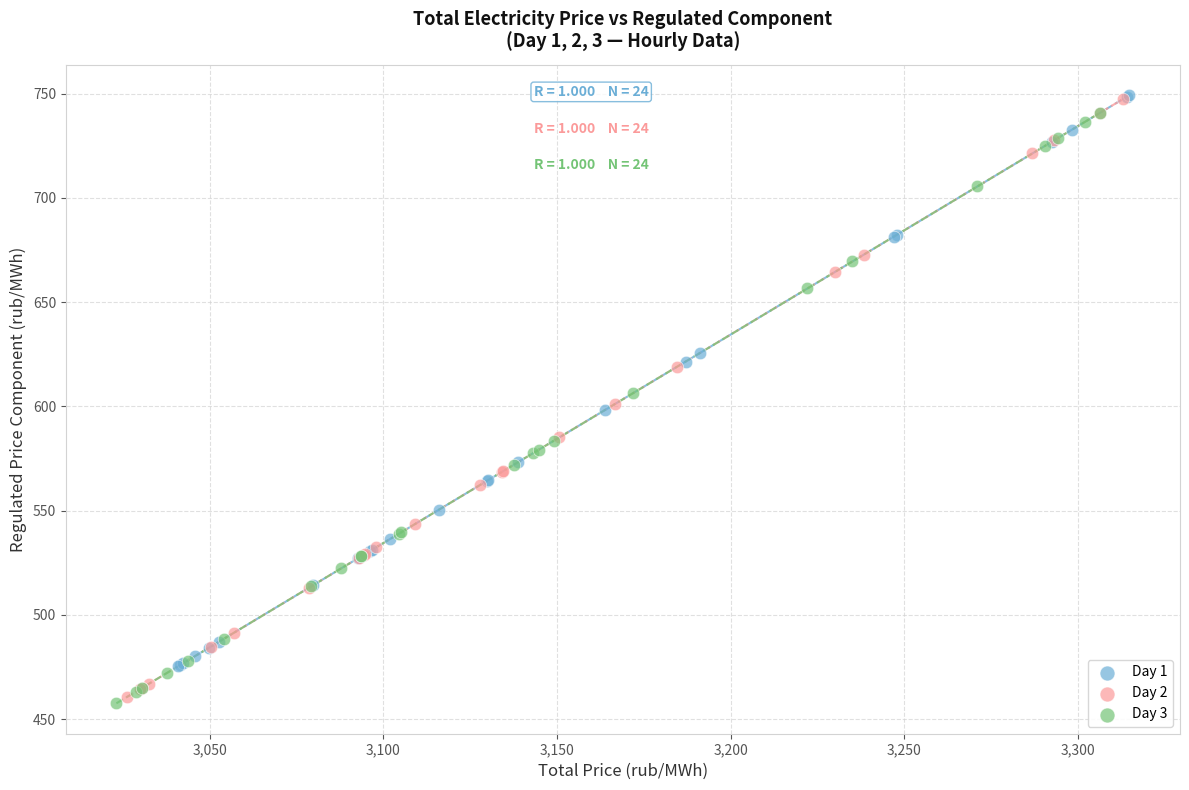

What are all the series names shown in the legend?

Day 1, Day 2, Day 3